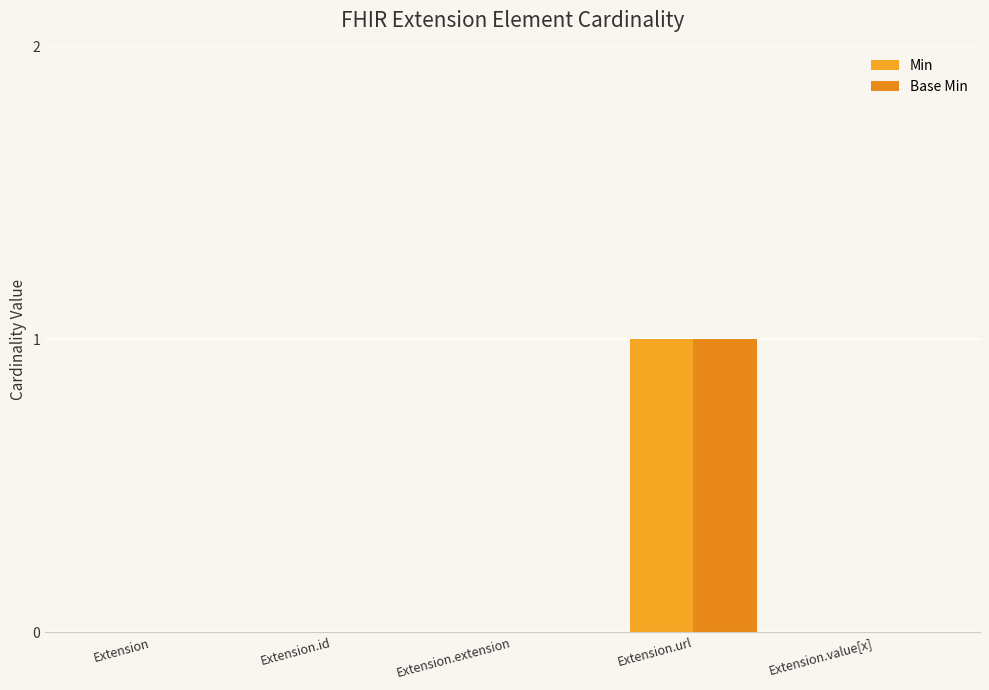

Is the value of Base Min at Extension.value[x] greater than the value of Min at Extension.url?

No